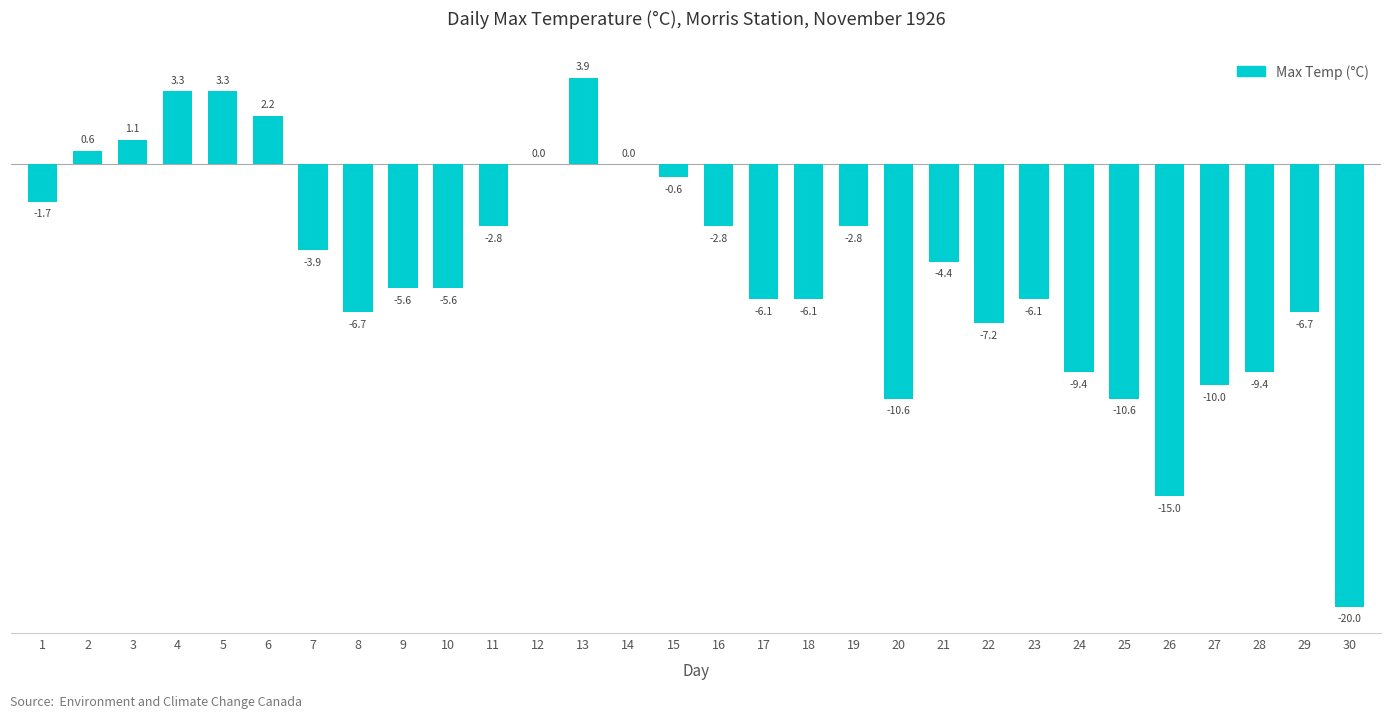

Count the number of categories in the chart.

30